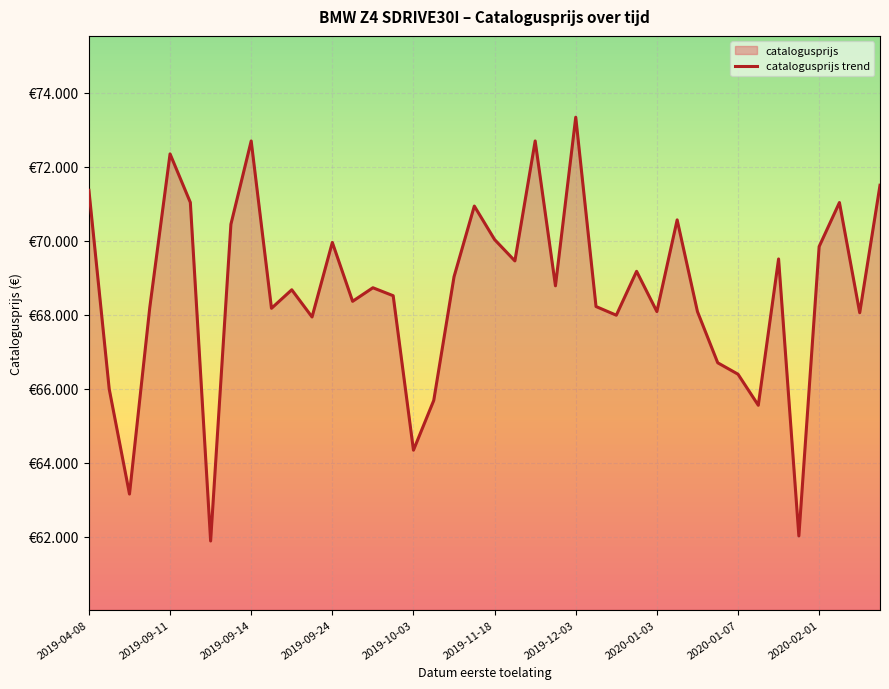

What is the difference between the values at 17 and 16?

1346